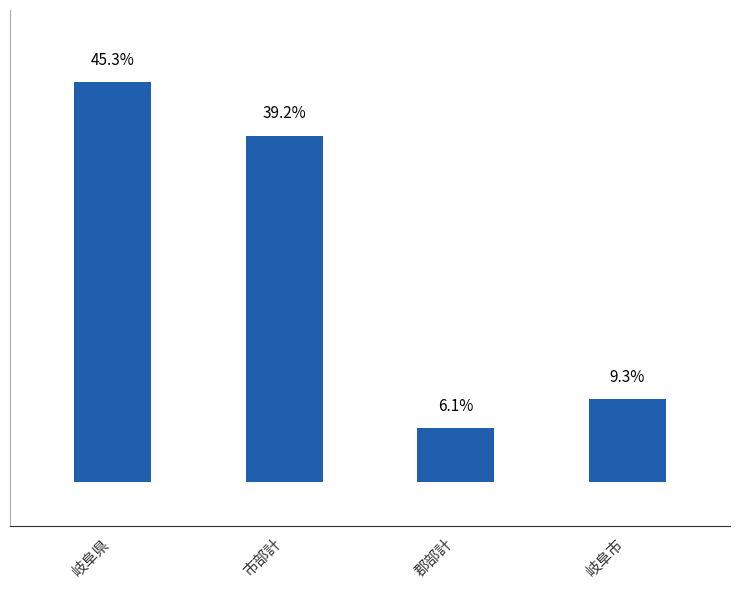

Rank the categories by value from lowest to highest.

郡部計, 岐阜市, 市部計, 岐阜県